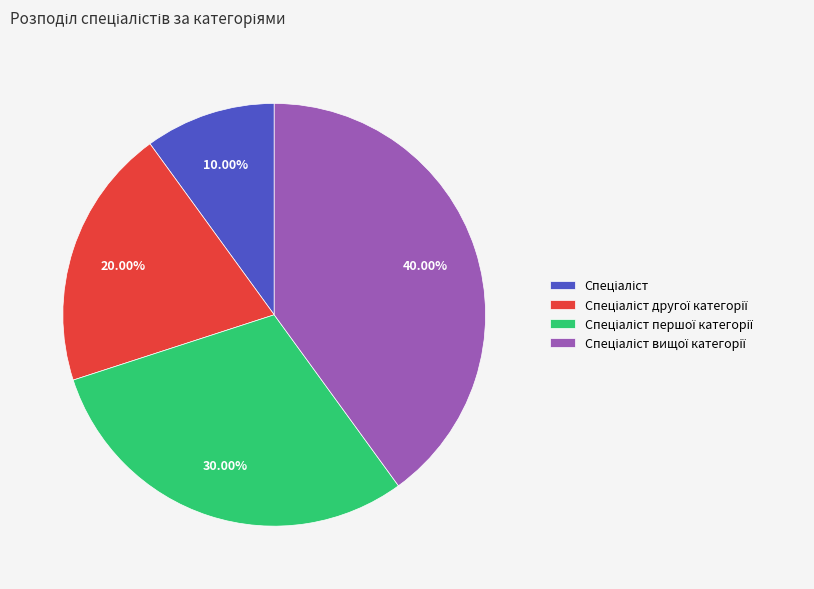

Is there a majority slice in this chart?

No